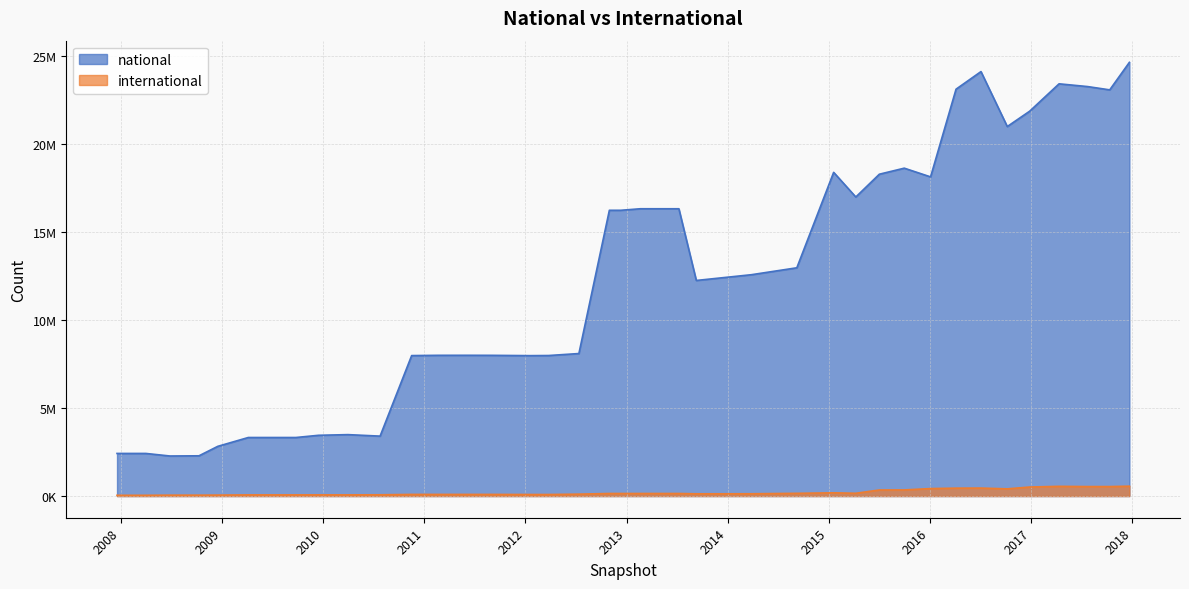

List the series in order of their overall mean, highest first.

national, international